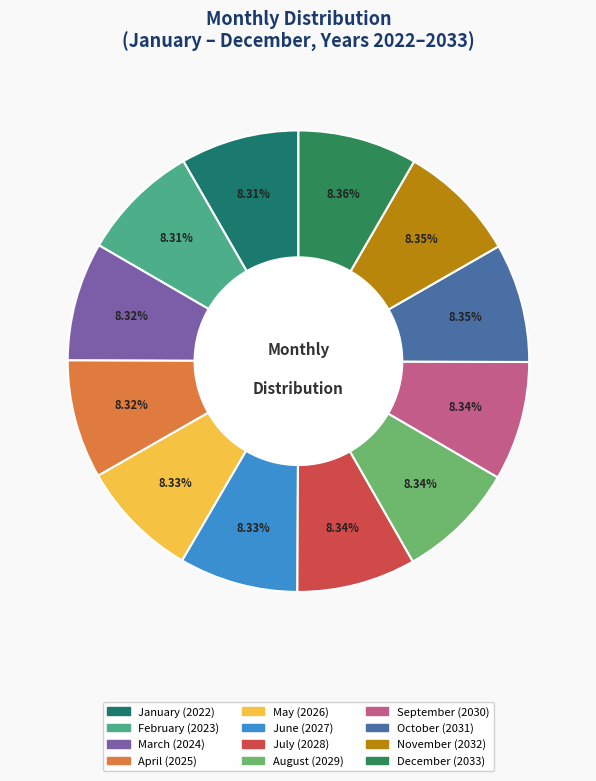

How many segments does this pie chart have?

12